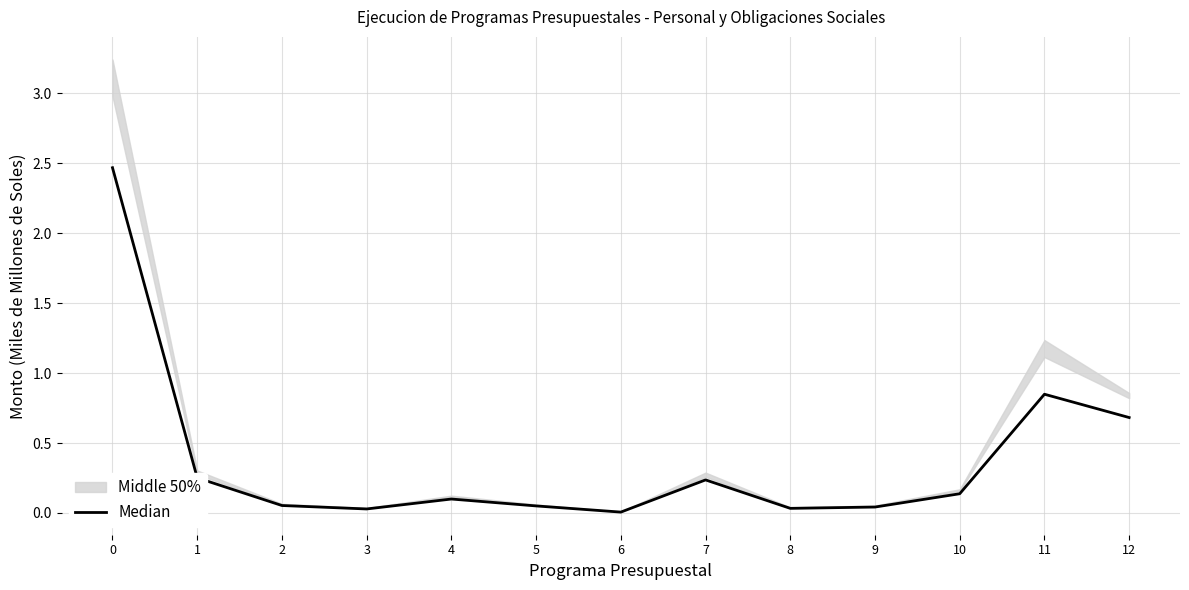

What is the sum of the values at 3 and 1?

0.3